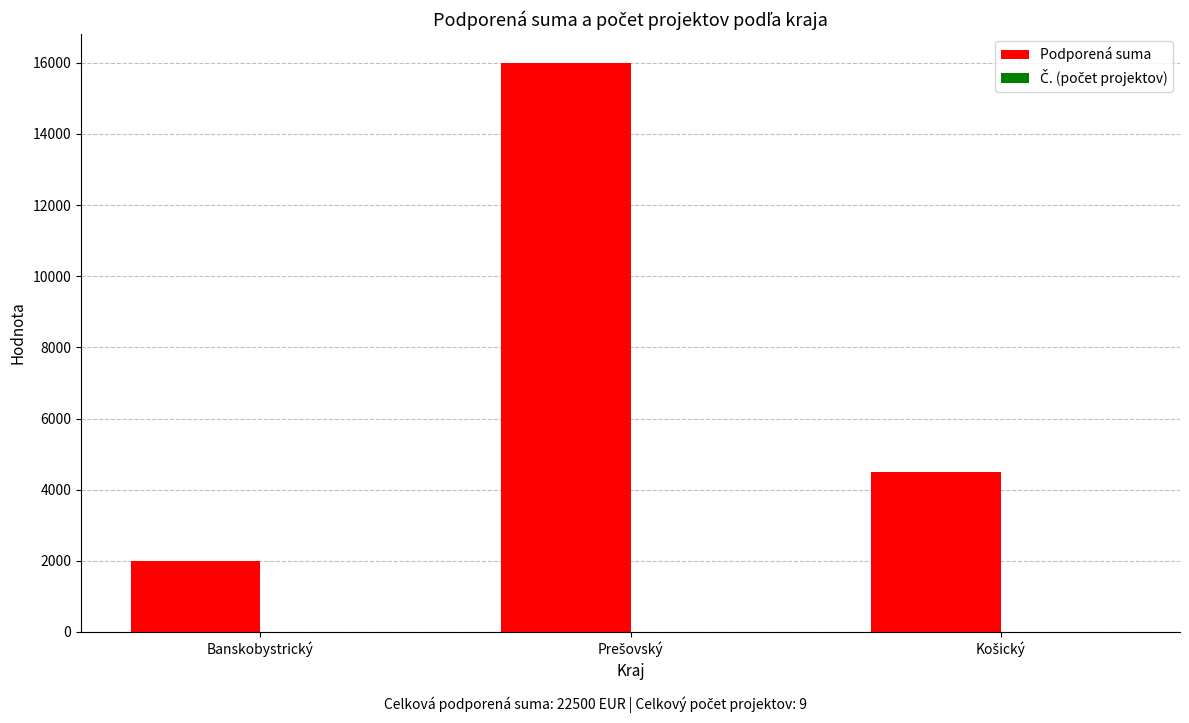

How many series are shown in this chart?

2